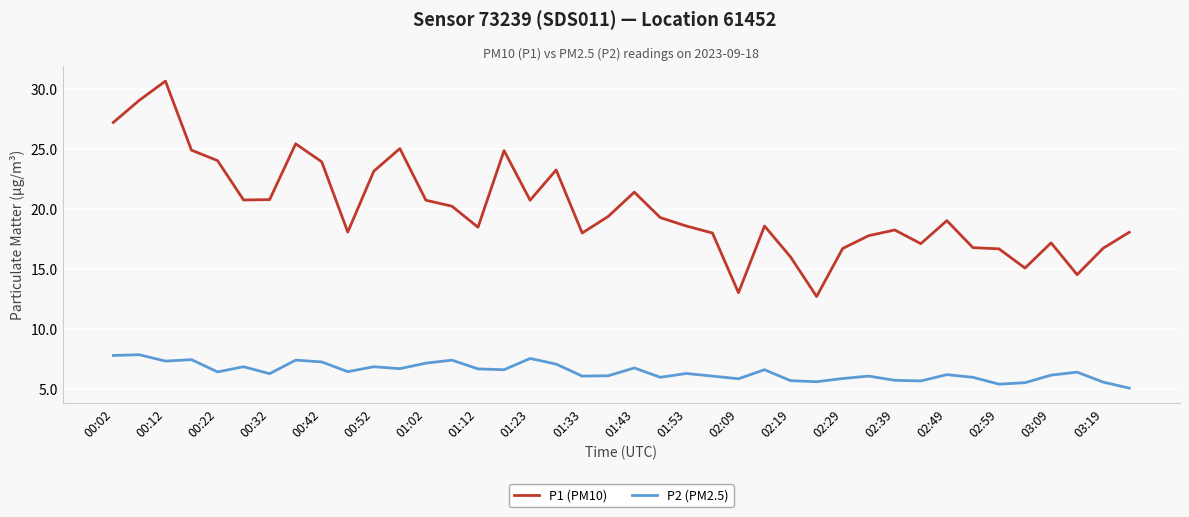

True or false: P2 (PM2.5) has more than 0 points higher than both neighbors.

True